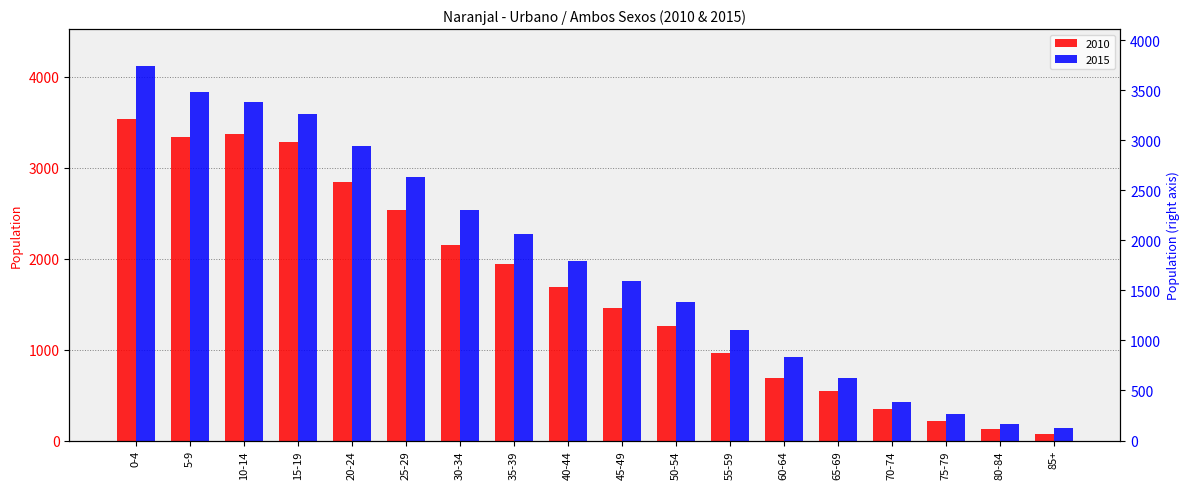

How many categories are shown in the chart?

18